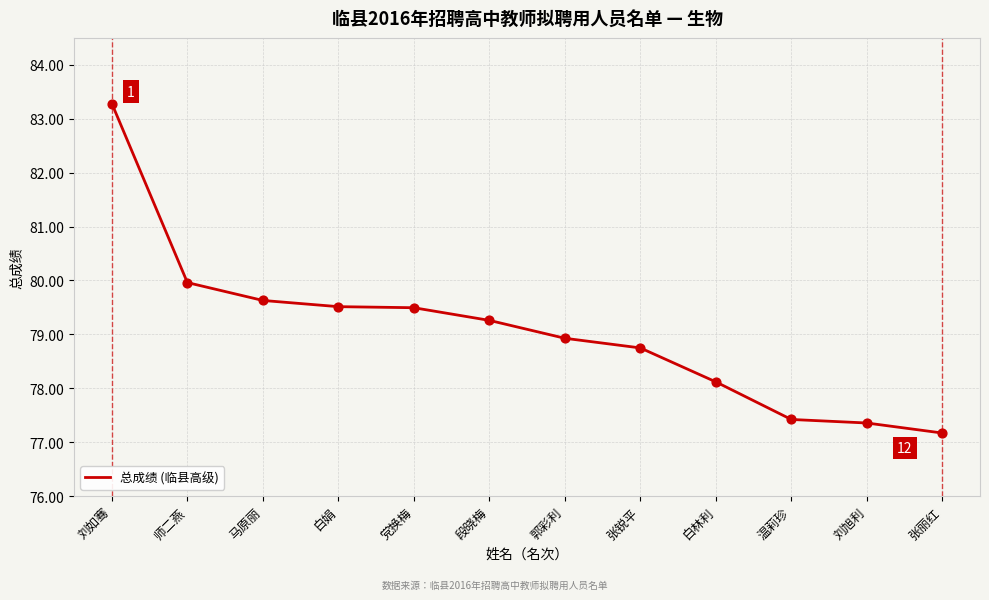

Between 段晓梅 and 刘旭利, which is larger?

段晓梅